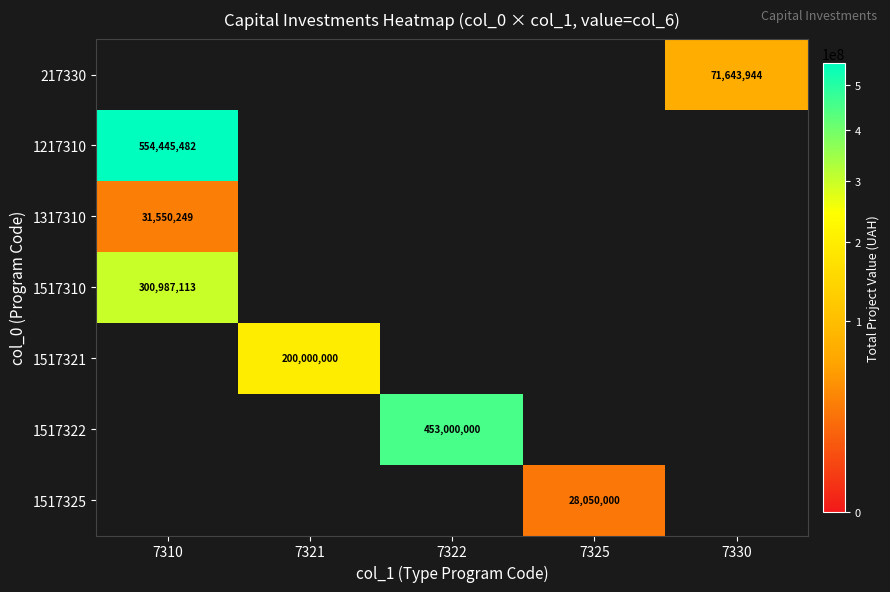

What is the smallest value displayed?

28050000.0